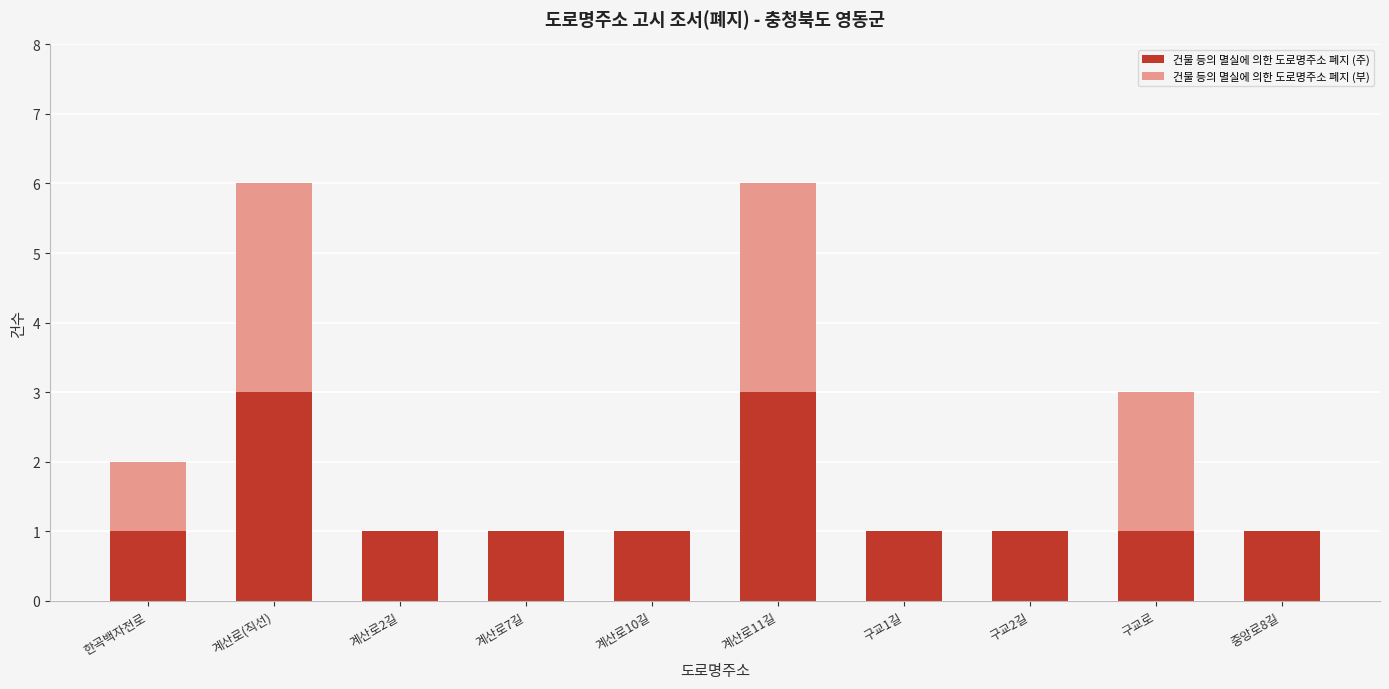

What is the total value across all series at 구교로?

3